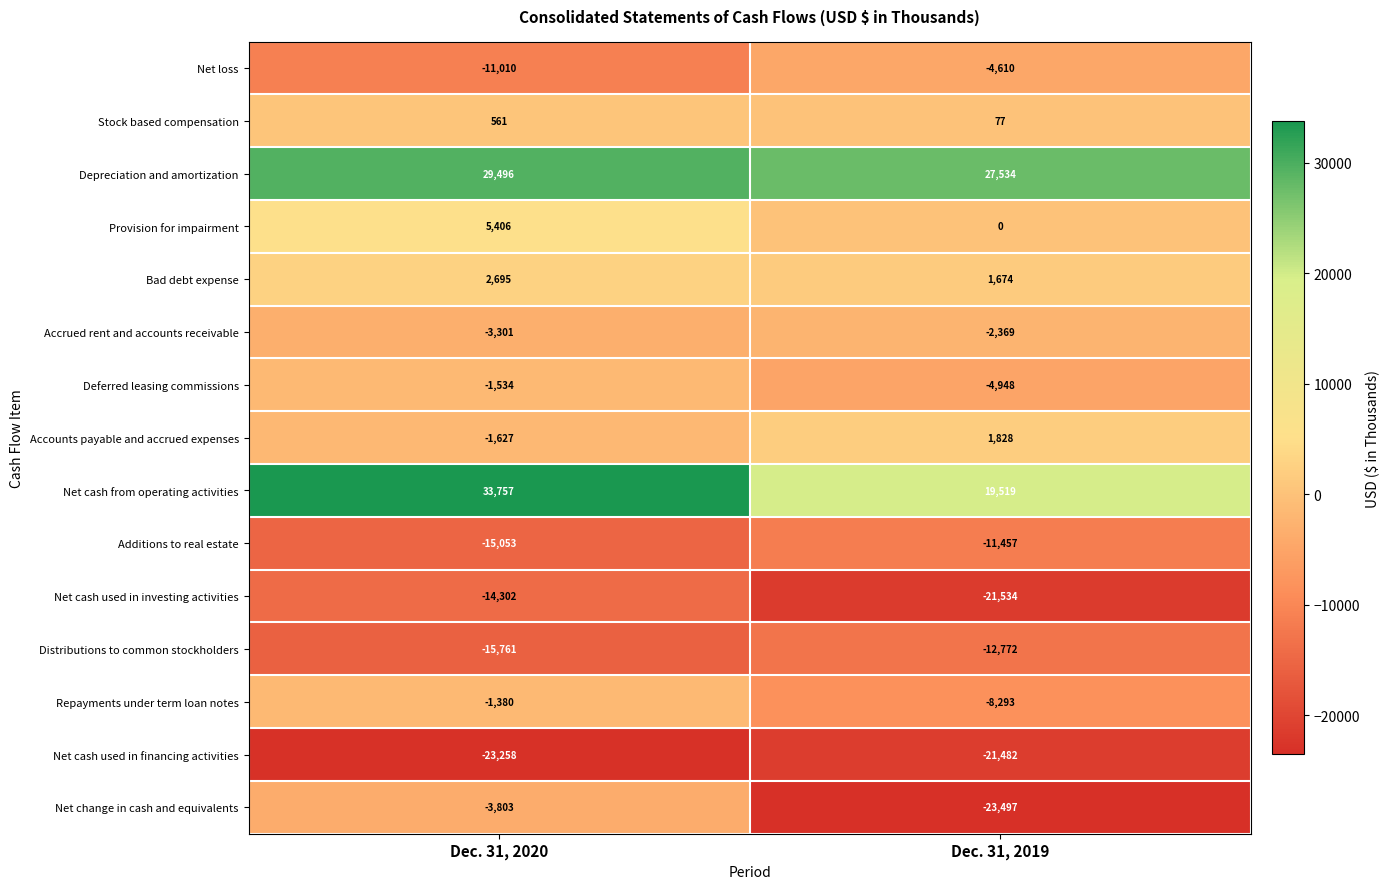

What is the spread (max minus min) of values at Dec. 31, 2020?

57015